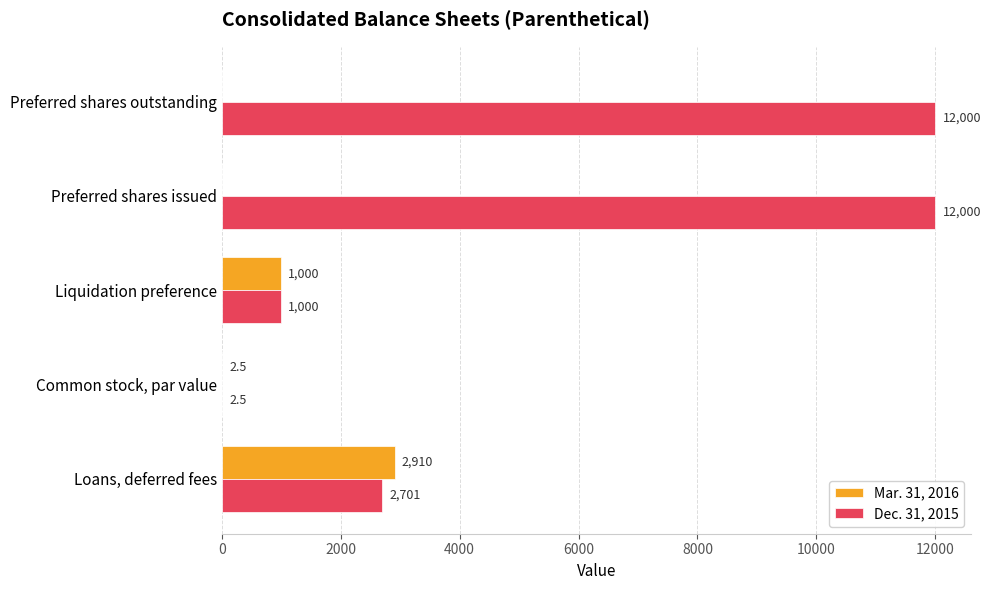

Which series has the largest total across all categories?

Dec. 31, 2015